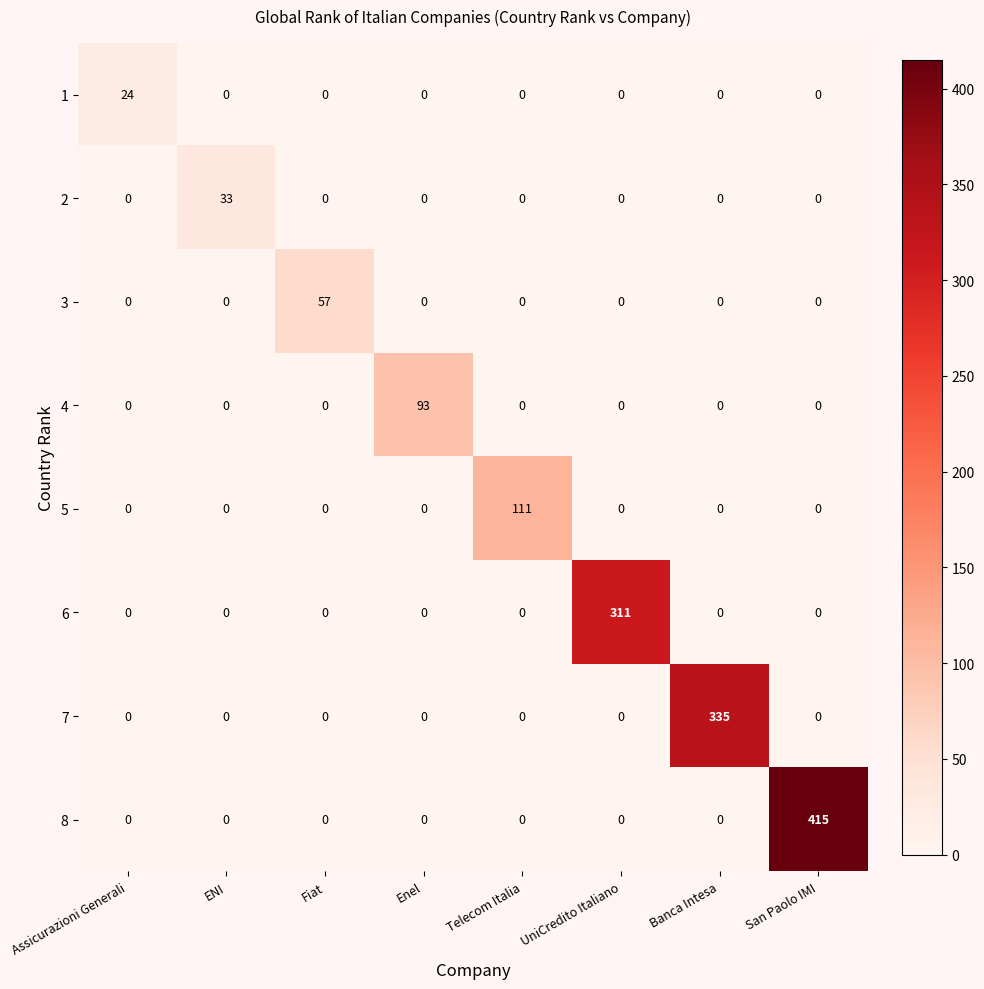

What is the average value of the 5 series?

14